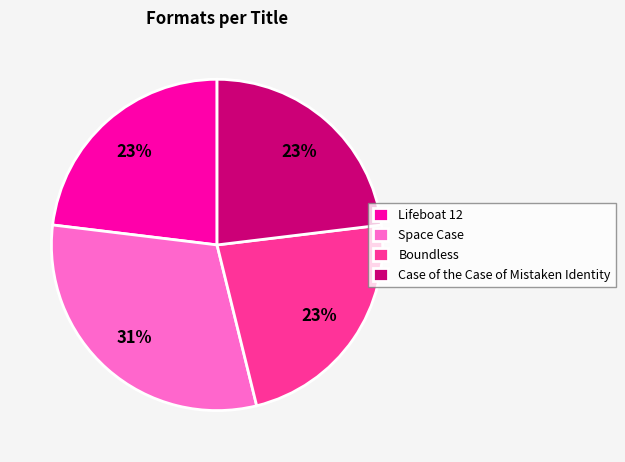

To the nearest percent, what is the average slice percentage?

25%